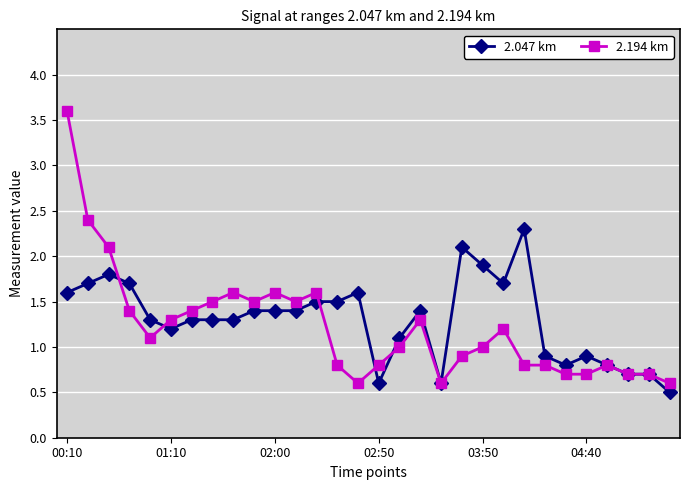

Which series has the widest spread of values?

2.194 km